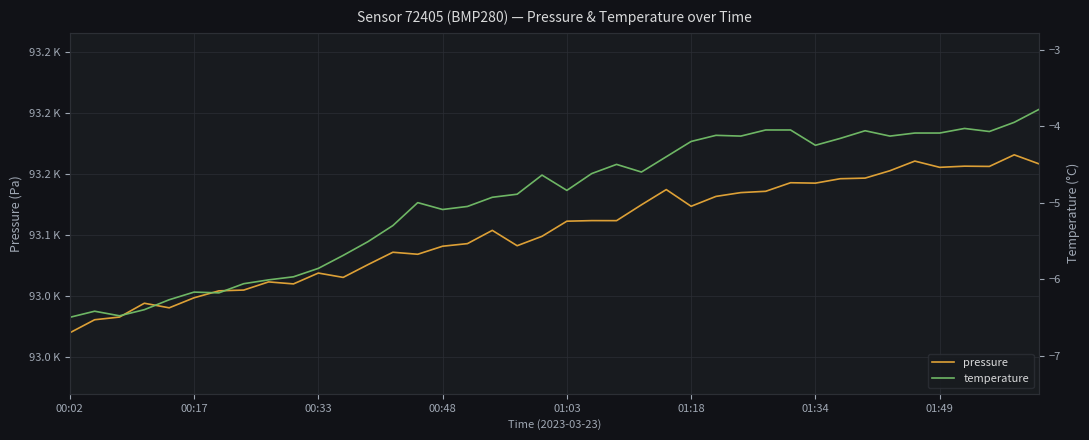

Count the number of data series in this chart.

2